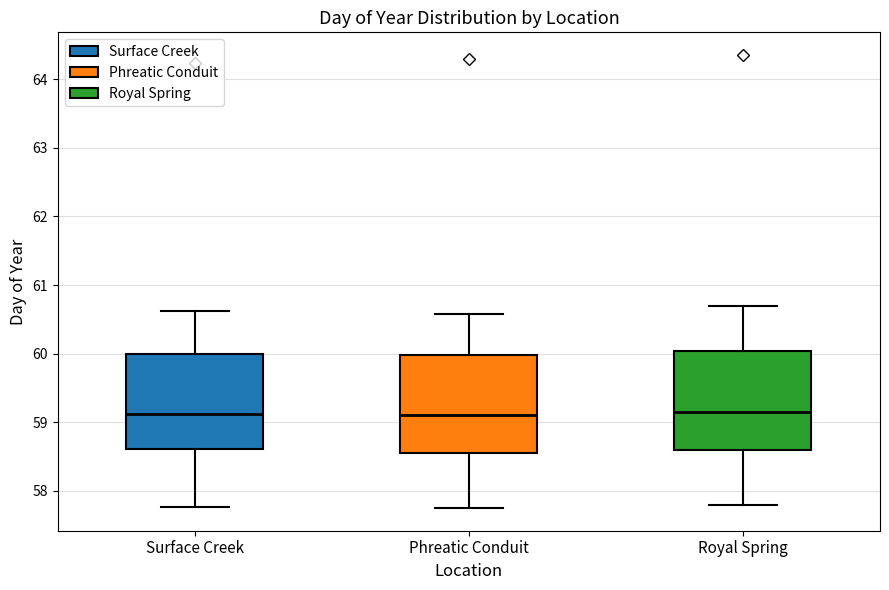

Reading left to right, read every box against the y-axis: the position of its median line, the range the box covers, and the ends of its whiskers. The values are not printed on the chart, so give them approximately, as read against the axis.

Surface Creek: median 59.1, box 58.6 to 60.0, whiskers 57.8 to 60.6
Phreatic Conduit: median 59.1, box 58.5 to 60.0, whiskers 57.8 to 60.6
Royal Spring: median 59.2, box 58.6 to 60.0, whiskers 57.8 to 60.7